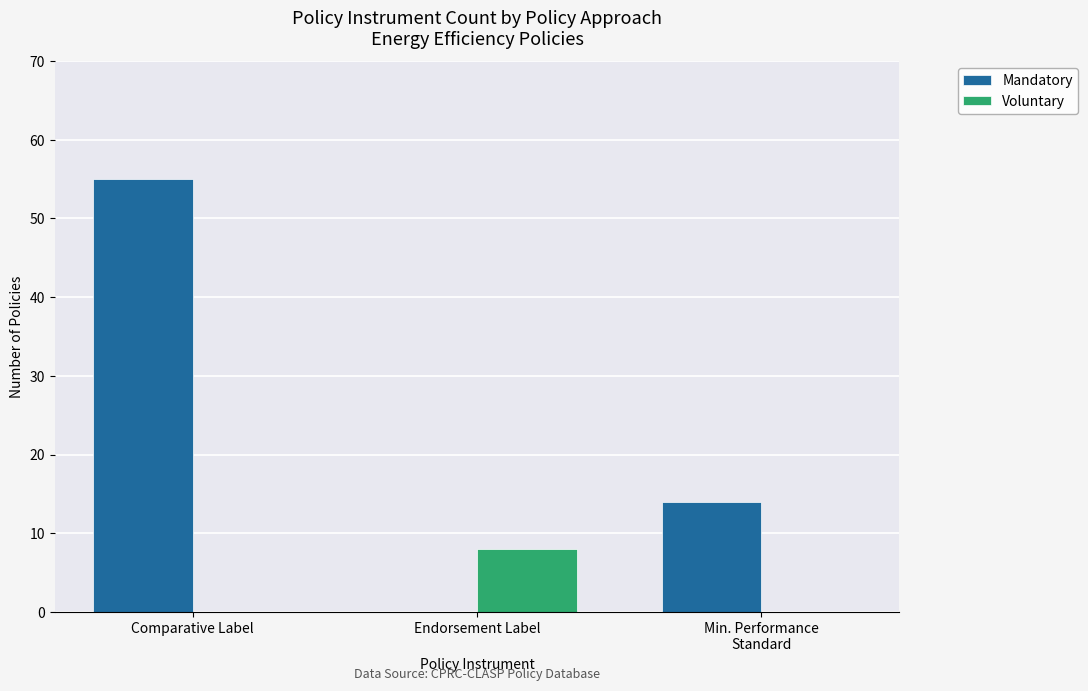

The value of Voluntary at Comparative Label is 3. True or false?

False